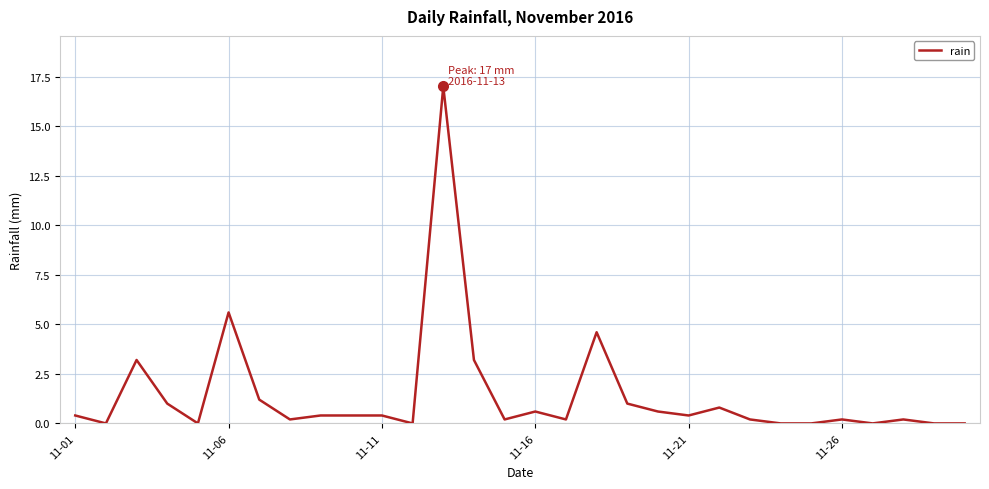

What is the difference between the maximum and minimum values?

17.0